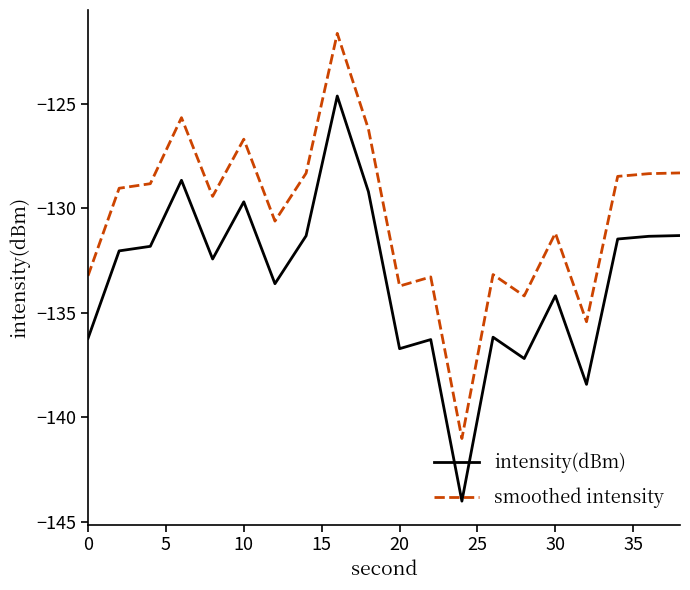

What is the difference between the second highest and minimum values in the intensity(dBm) series?

15.4